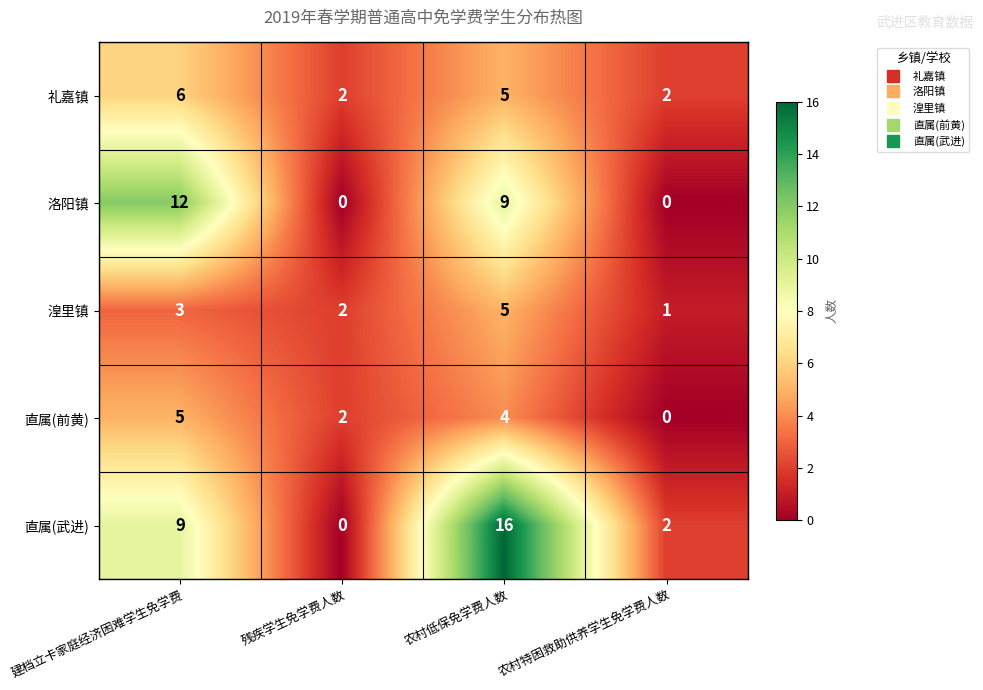

How many 直属(武进) values are between 2 and 16?

3